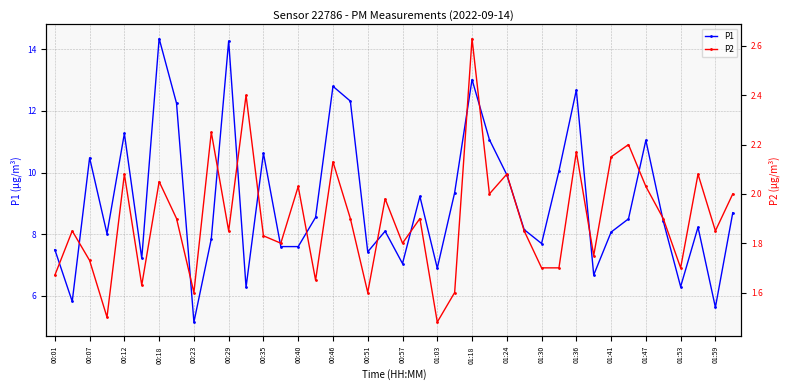

Rank the series by their maximum value, from lowest to highest.

P2, P1